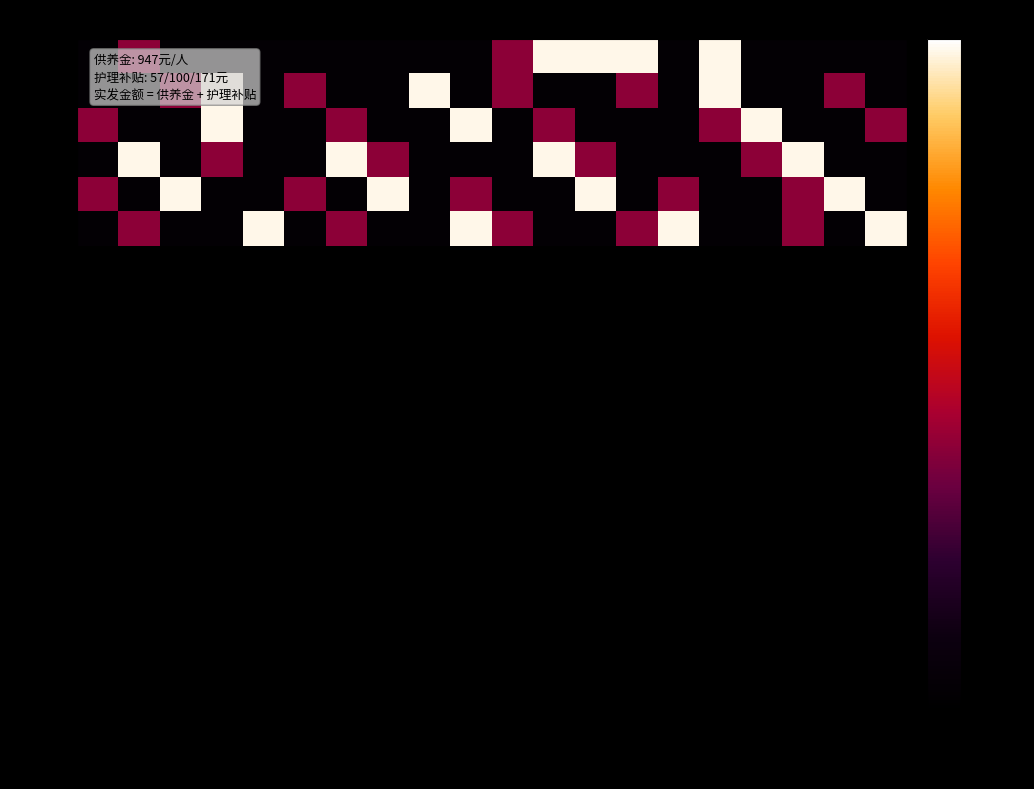

List the series in order of their peak value, lowest first.

1, 2, 3, 4, 5, 6